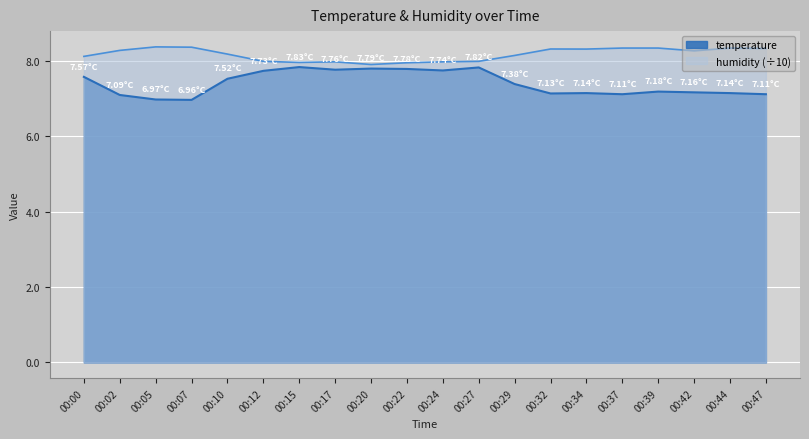

Between 00:02 and 00:27, which series saw the biggest shift?

temperature